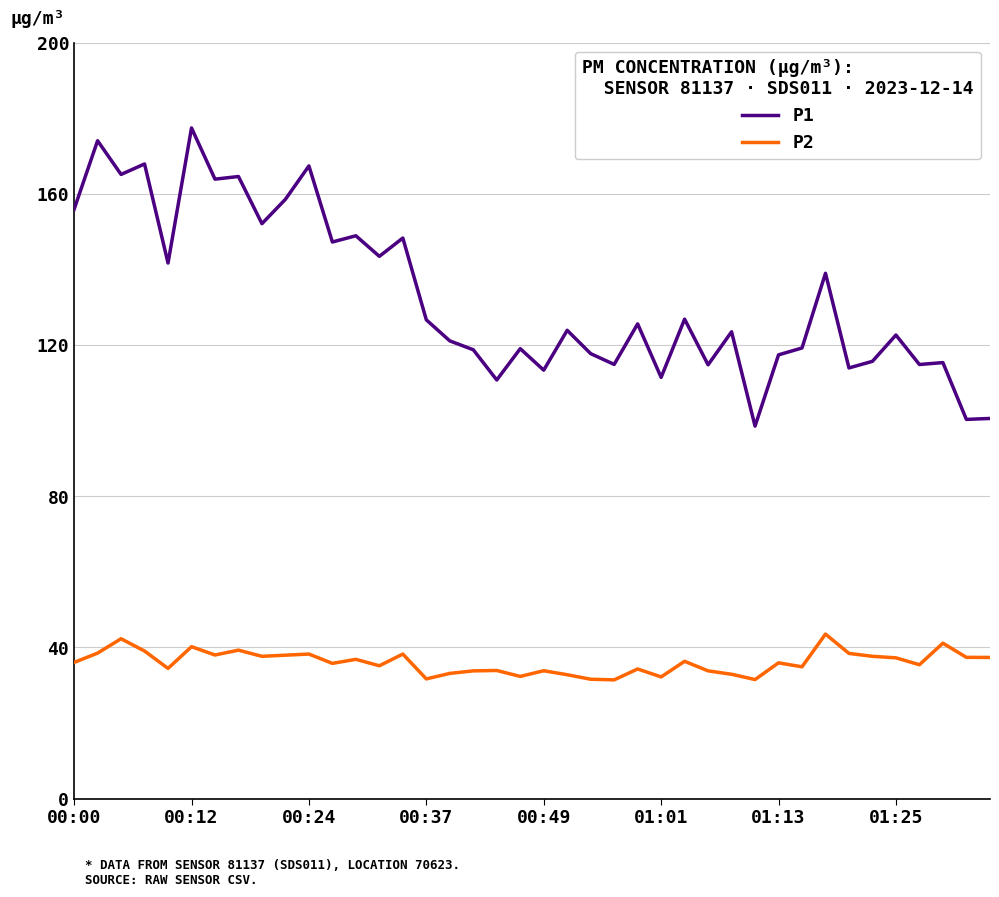

Count the number of categories in the chart.

40